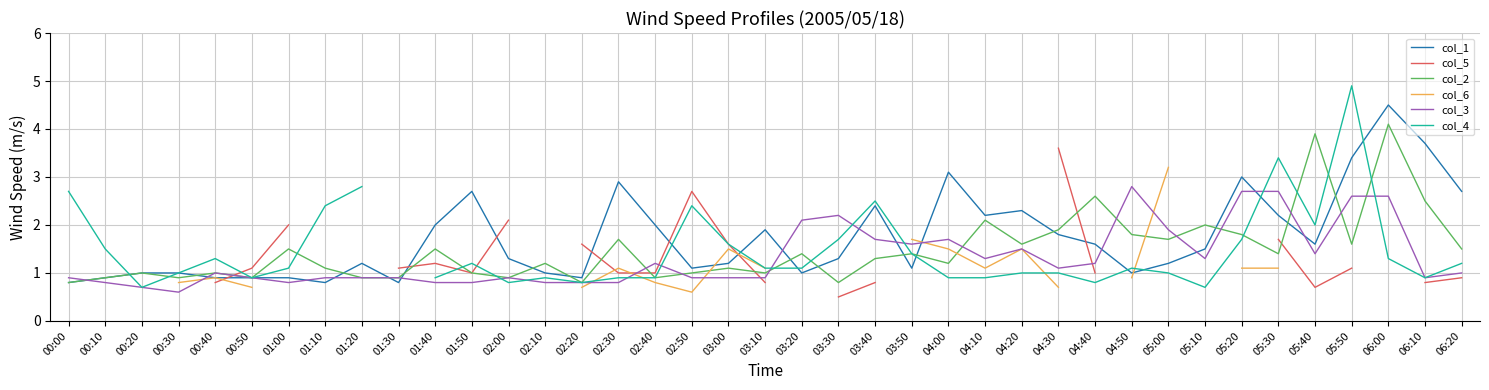

How many intersections are there between col_5 and col_1?

7